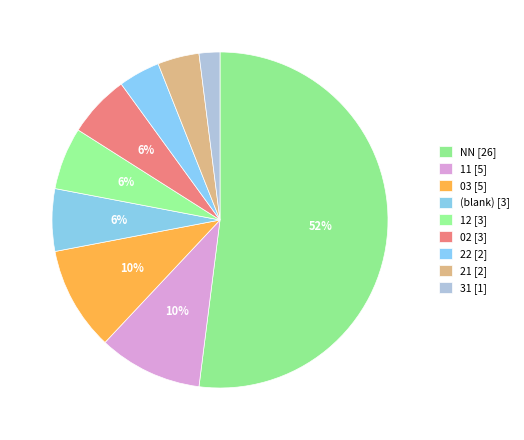

Which category accounts for the majority?

NN